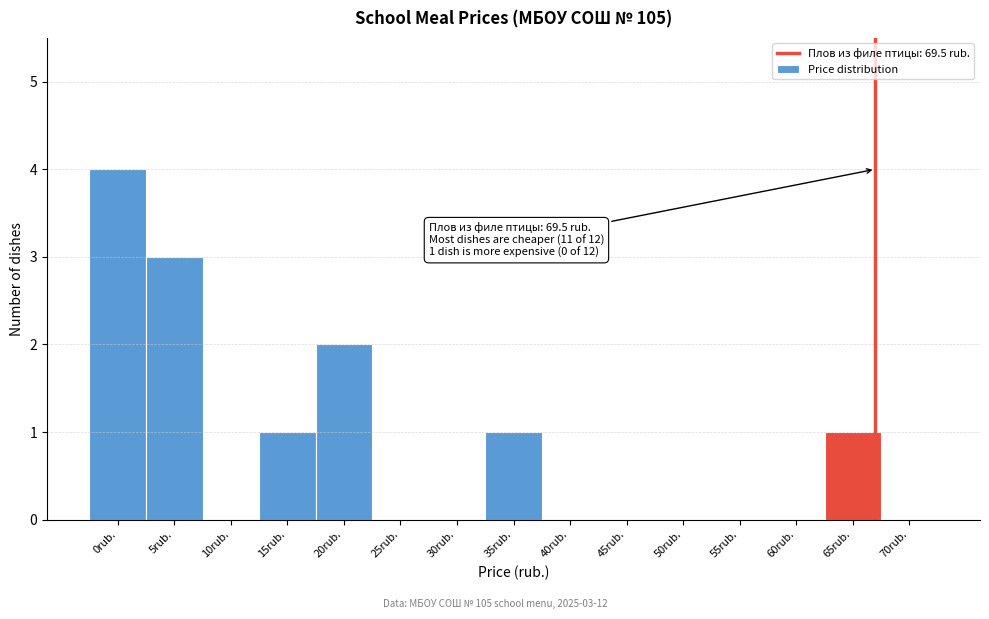

Reading right to left, transcribe all the data shown in this chart.

70rub.=0	65rub.=1	60rub.=0	55rub.=0	50rub.=0	45rub.=0	40rub.=0	35rub.=1	30rub.=0	25rub.=0	20rub.=2	15rub.=1	10rub.=0	5rub.=3	0rub.=4